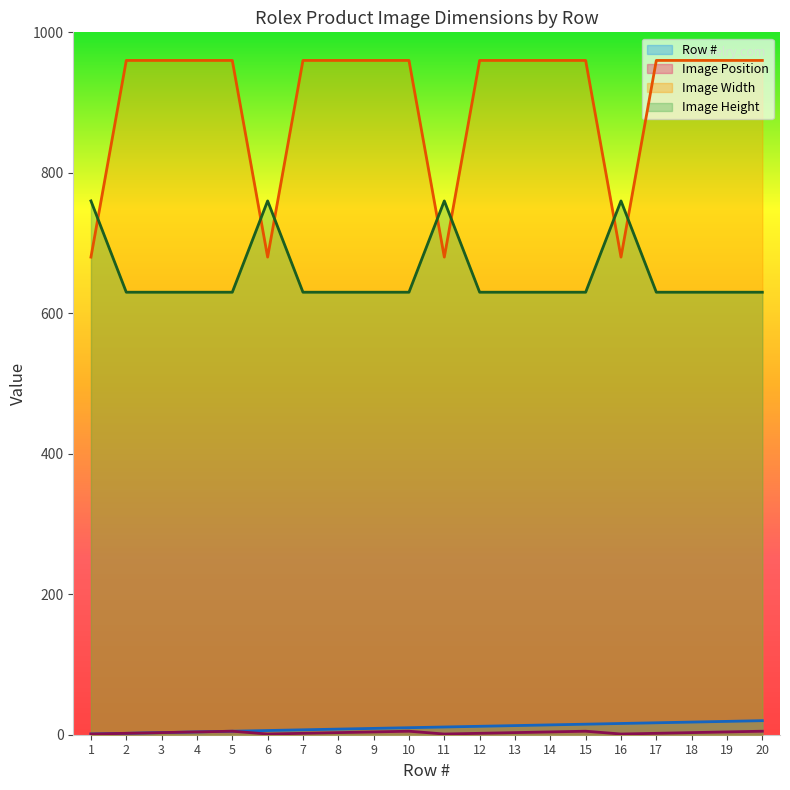

How many values in the Image Position series exceed 3?

8